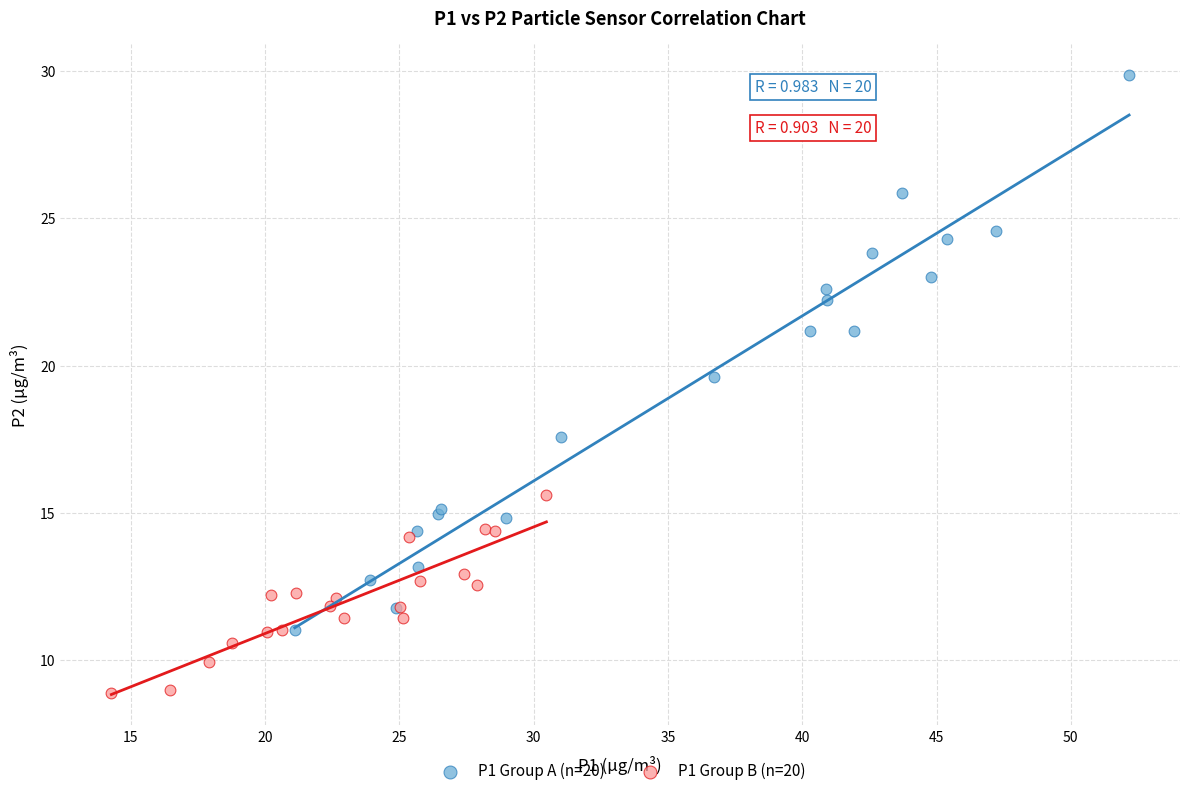

Which series contains the lowest Y value?

P1 Group B (n=20)